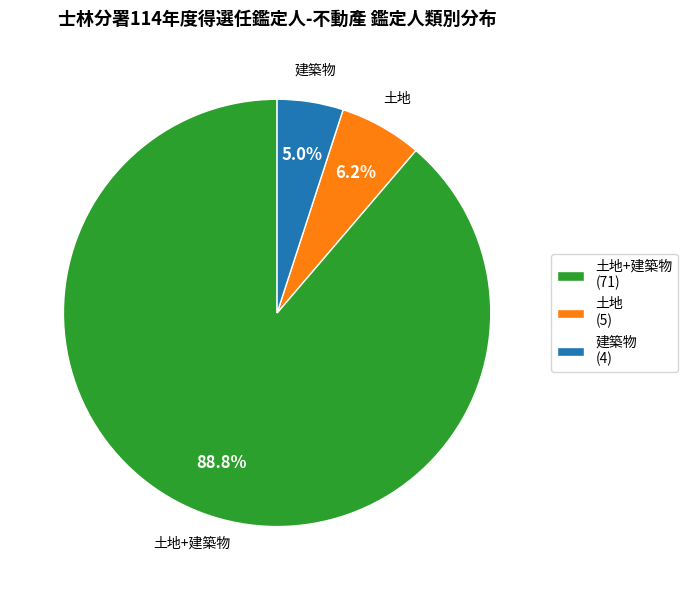

Which slice is the smallest?

建築物 (4)